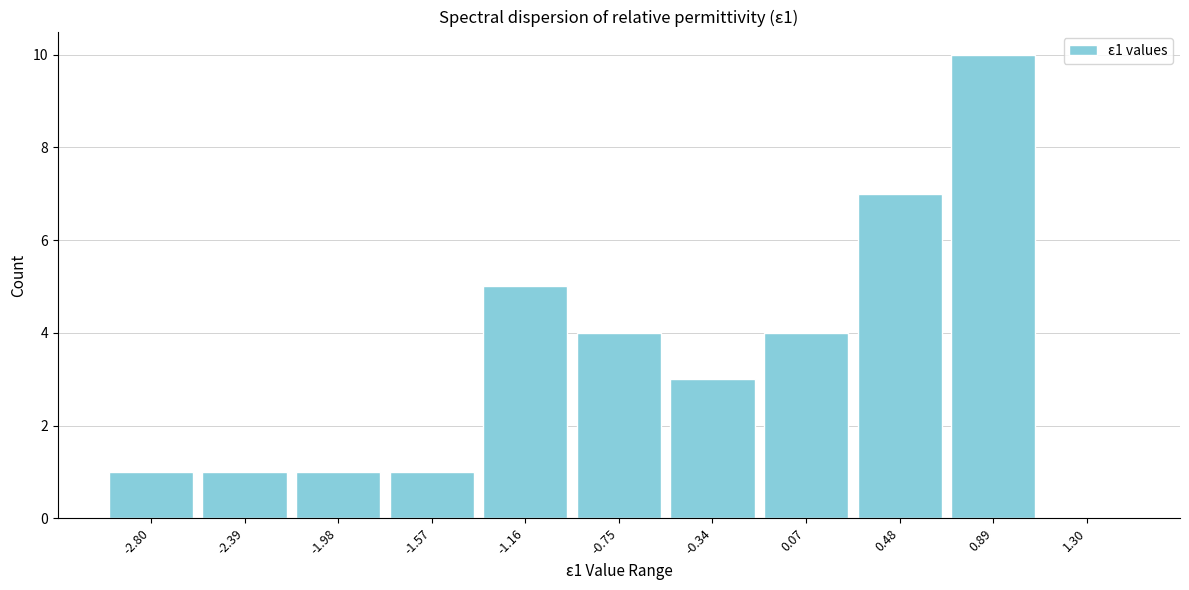

Which range on the x-axis has the tallest bar?

0.70 to 1.10